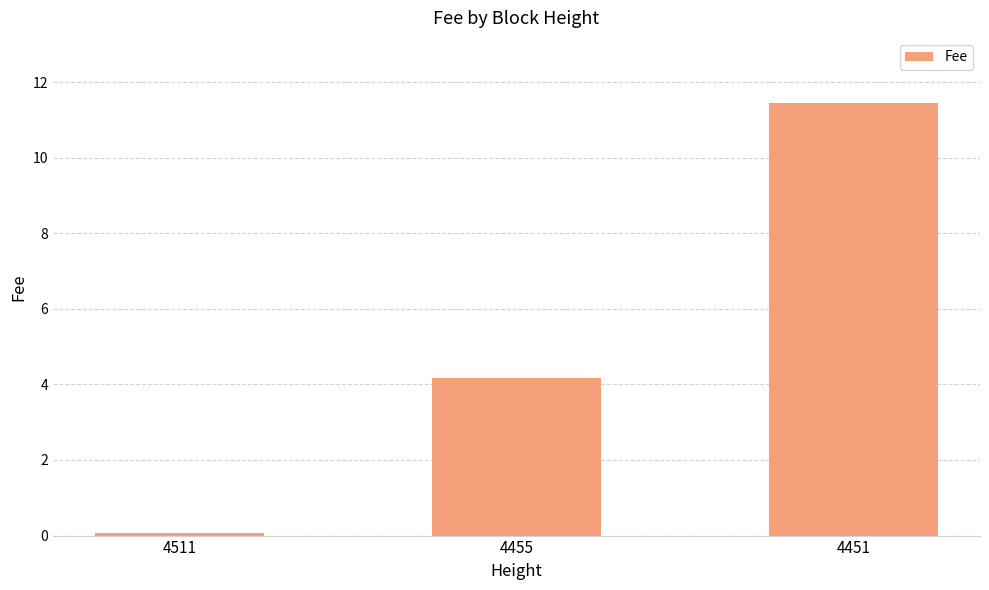

Reading left to right, extract all data points from this chart.

0.1	4.2	11.5